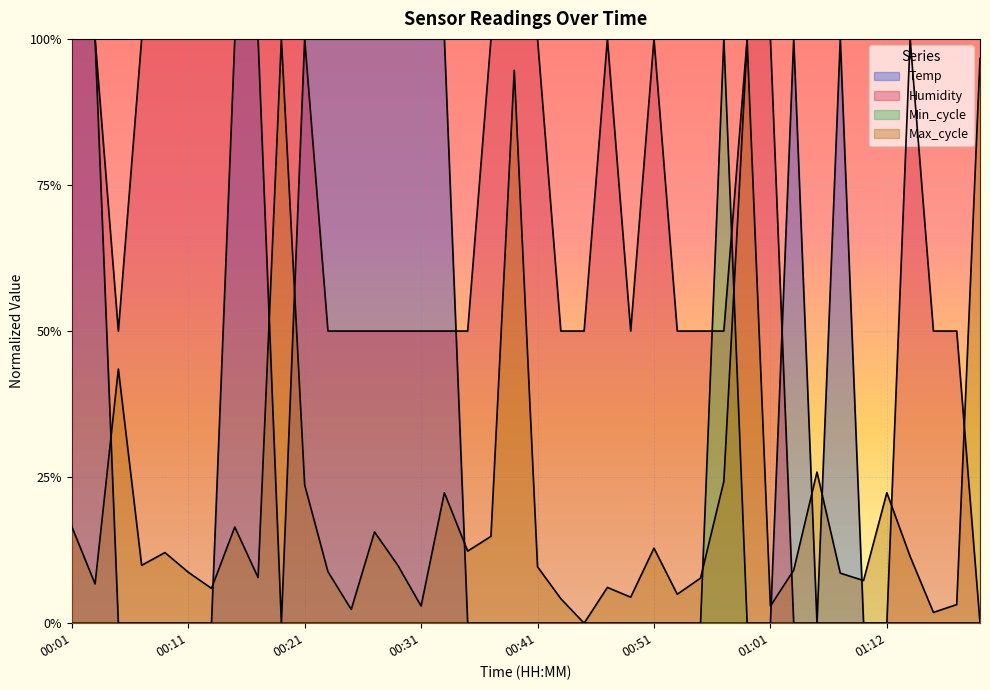

What is the maximum value shown in the chart?

1.0